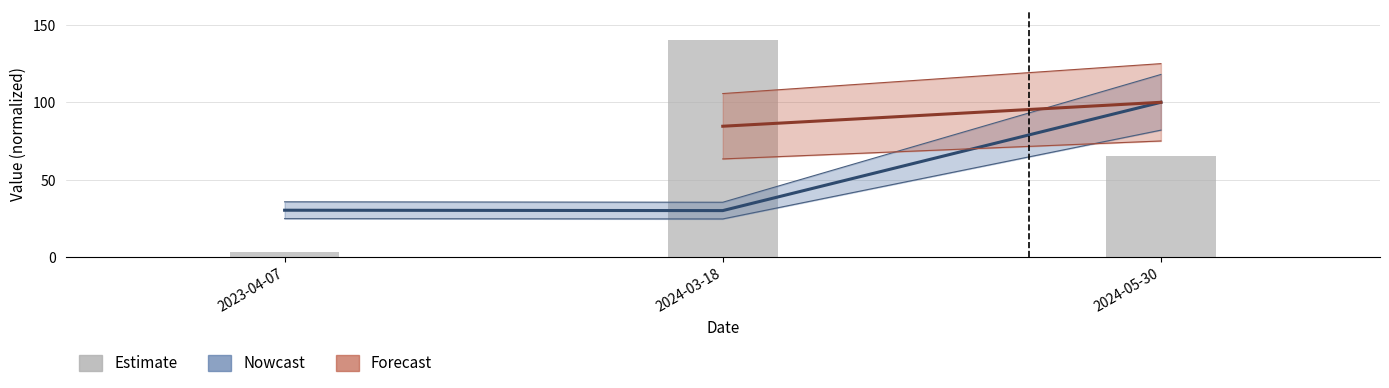

What is the sum of the values at 2023-04-07 and 2024-05-30?

68.4